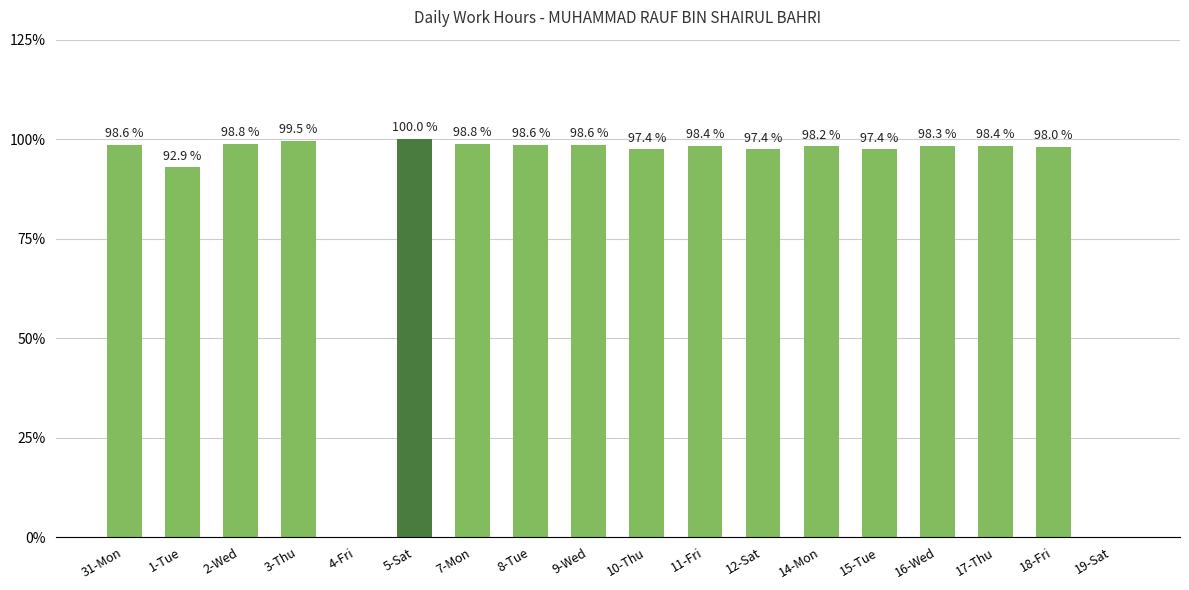

How many series are shown in this chart?

1